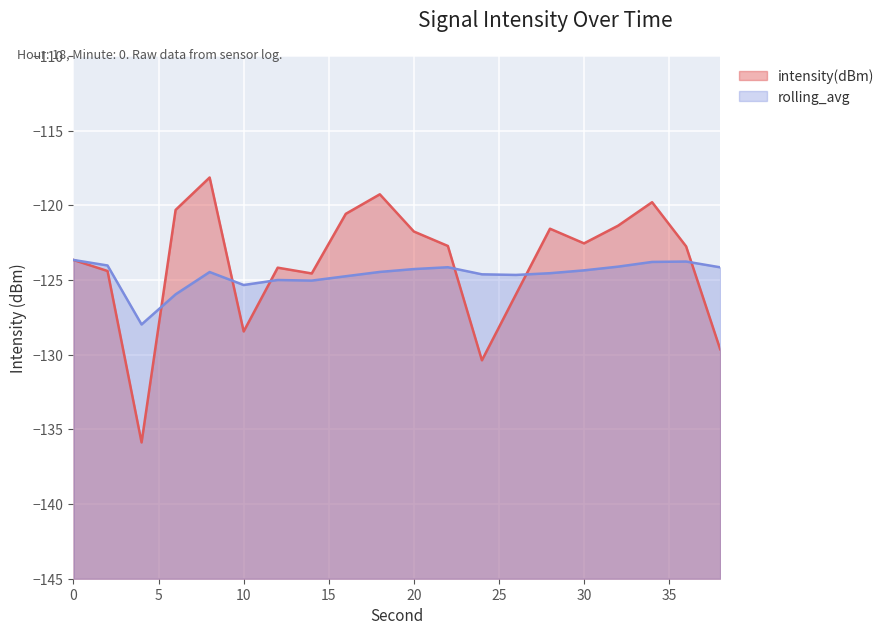

The value of rolling_avg at 24 is -124.6. True or false?

True